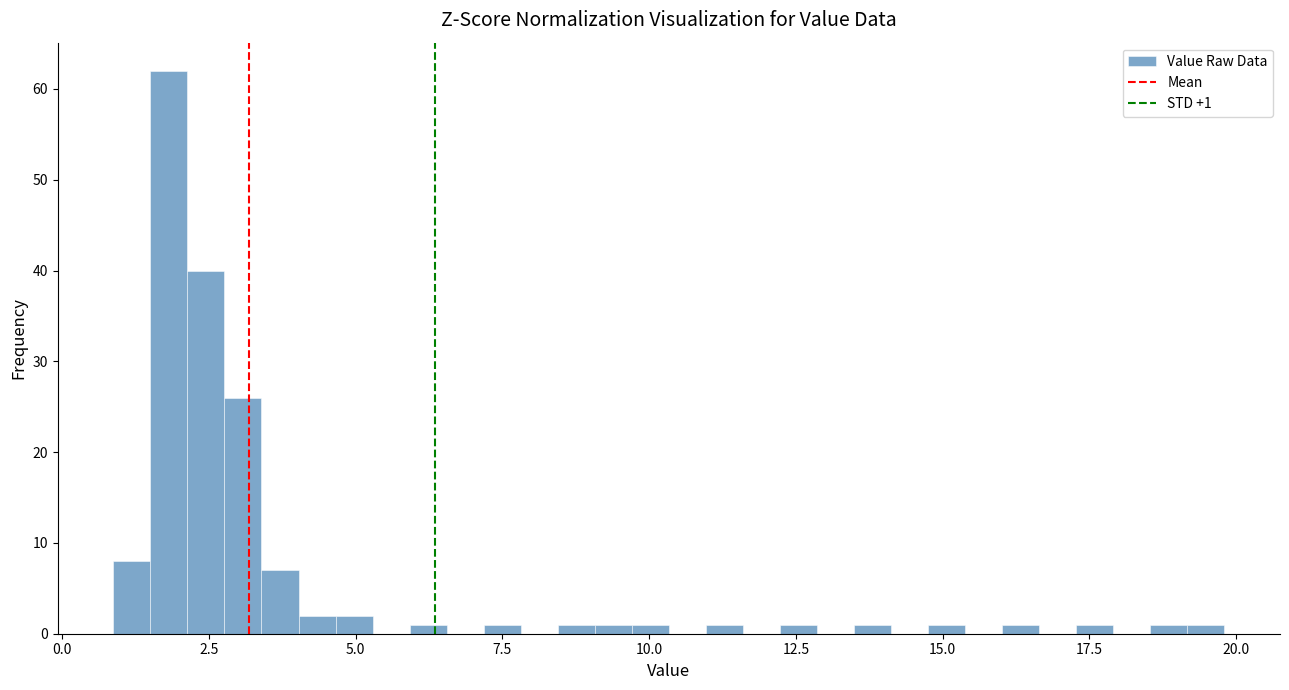

Read against the x-axis, roughly where is the centre of the tallest bar?

2.0